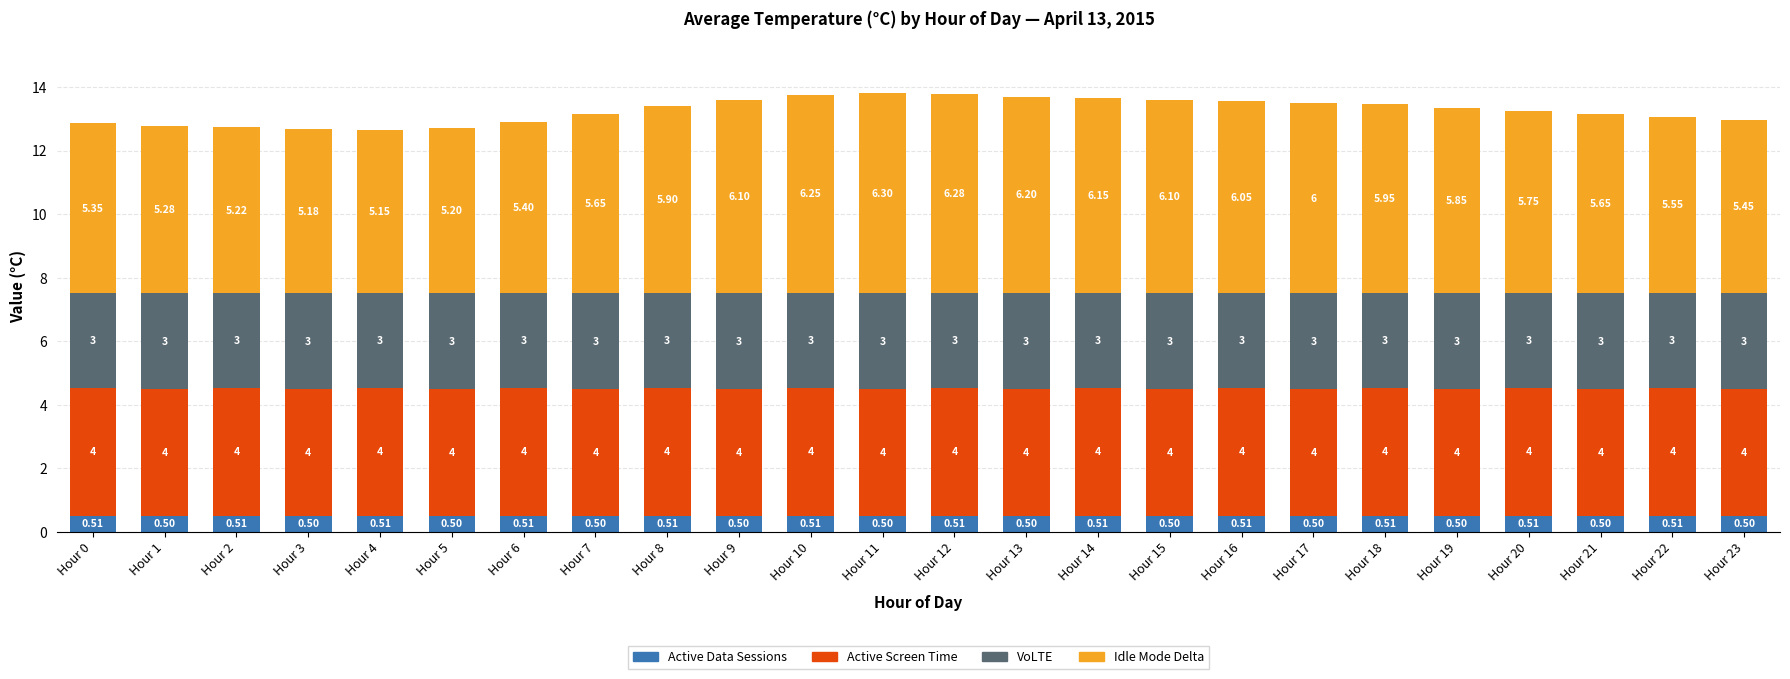

How many series are shown in this chart?

4